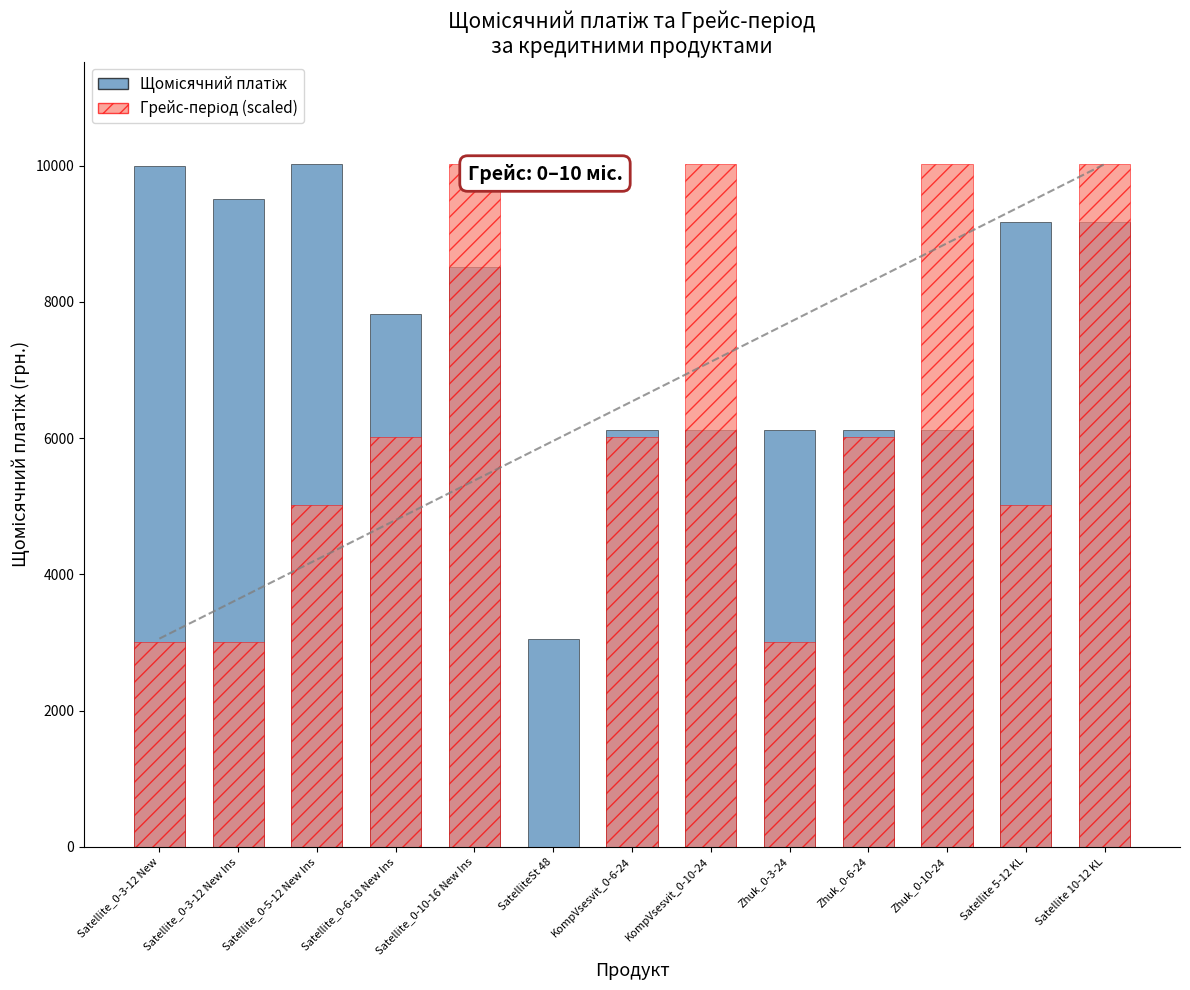

Reading left to right, what are all the values shown in this chart?

Щомісячний платіж: 9992.8	9512.0	10021.5	7819.6	8518.0	3055.3	6125.3	6125.3	6125.3	6125.3	6125.3	9175.3	9175.3
Грейс-період (scaled): 3006.5	3006.5	5010.8	6012.9	10021.5	0.0	6012.9	10021.5	3006.5	6012.9	10021.5	5010.8	10021.5